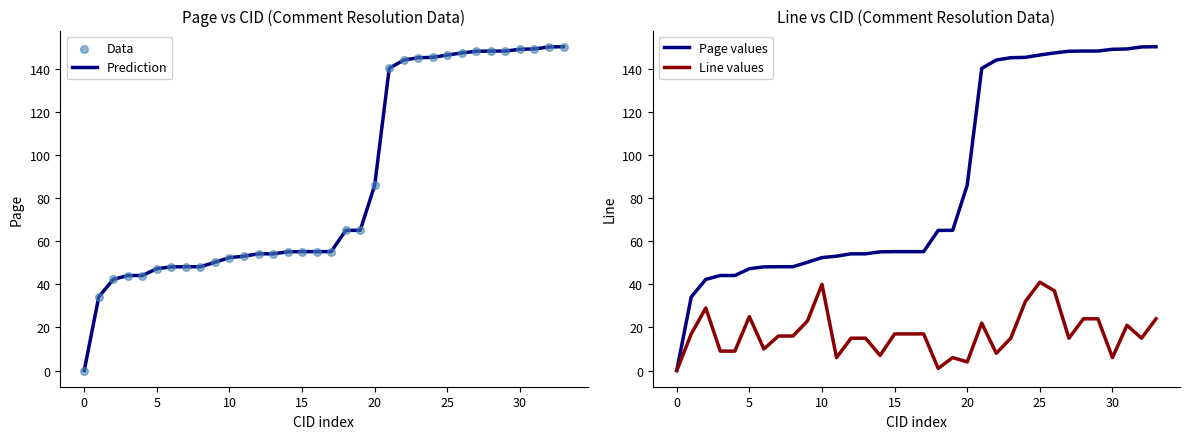

Which series reaches the maximum Y coordinate?

Prediction